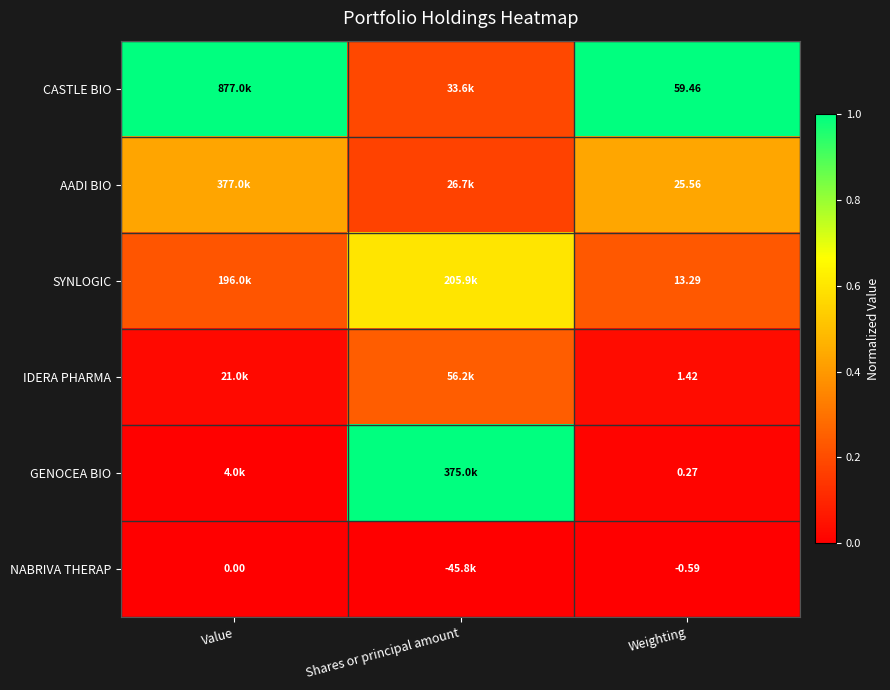

Is the value of NABRIVA THERAP at Value greater than the value of GENOCEA BIO at Weighting?

No